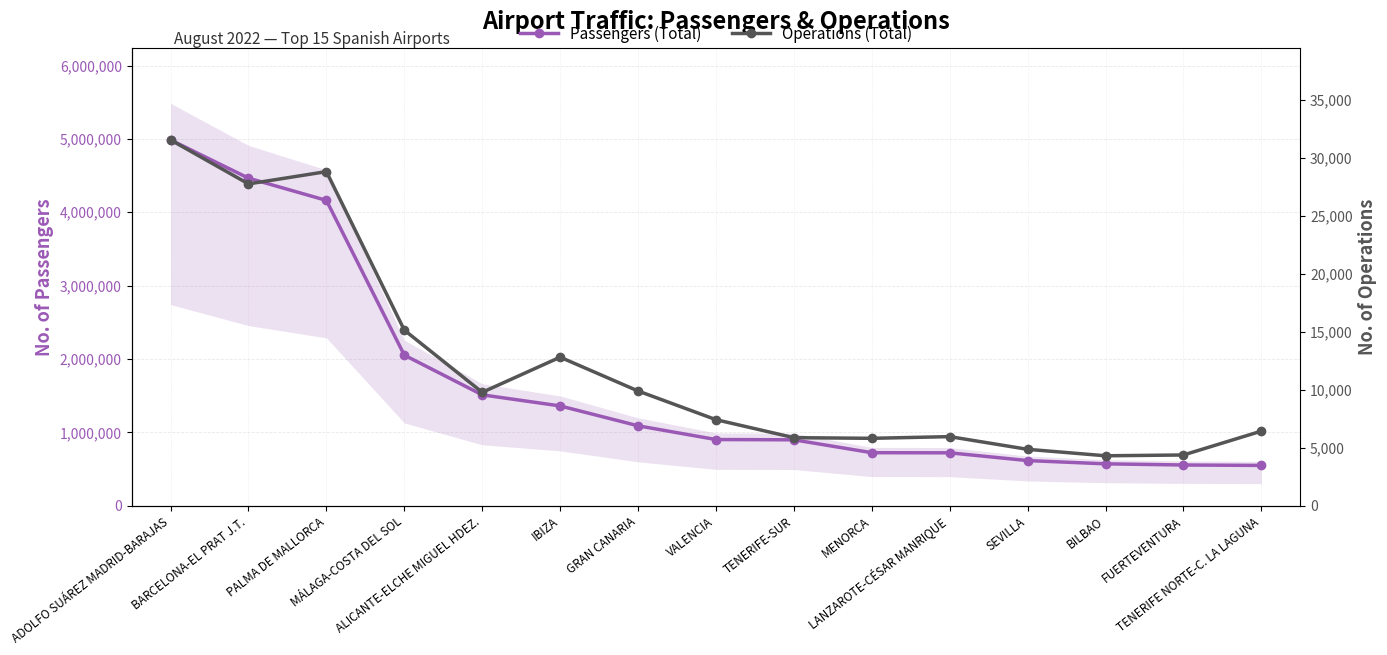

What is the spread (max minus min) of values at TENERIFE-SUR?

893614